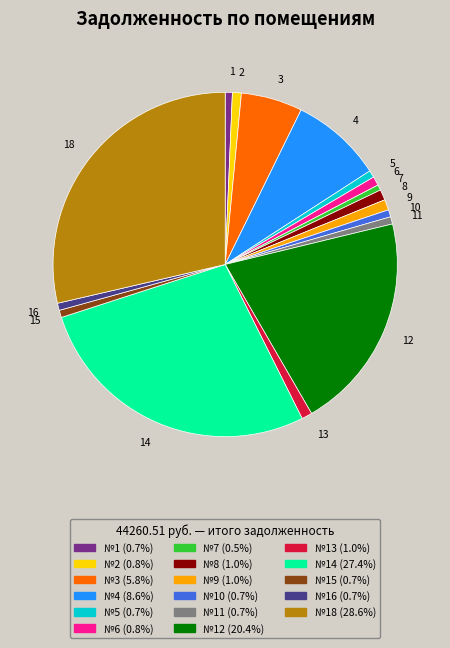

Which category has the biggest portion of the pie?

18